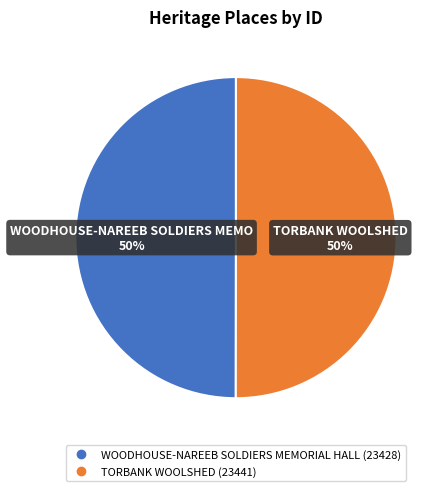

How many slices are in this pie chart?

2